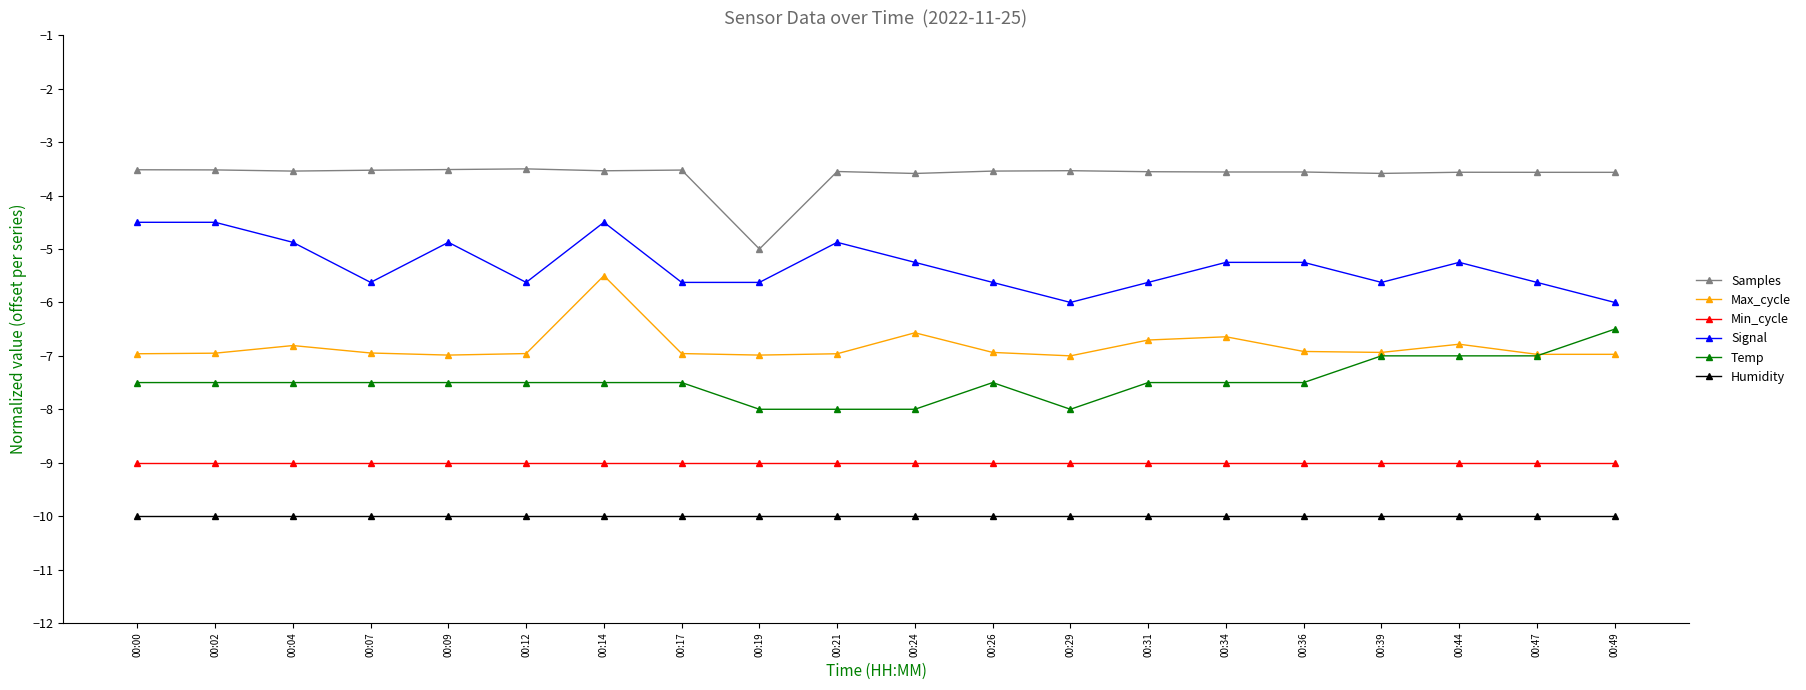

Count the number of categories in the chart.

20